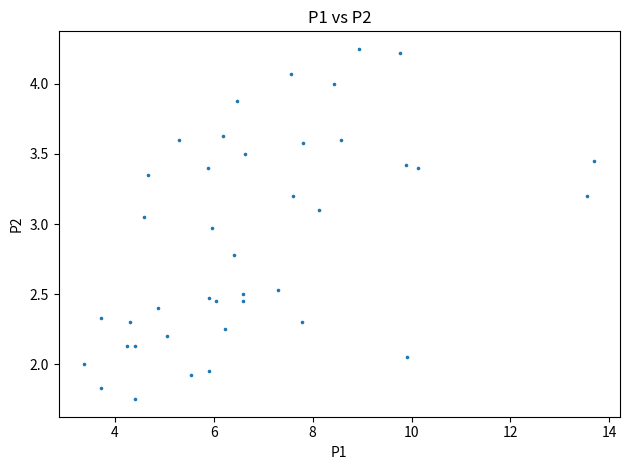

What is the range of X values (max minus min)?

10.3